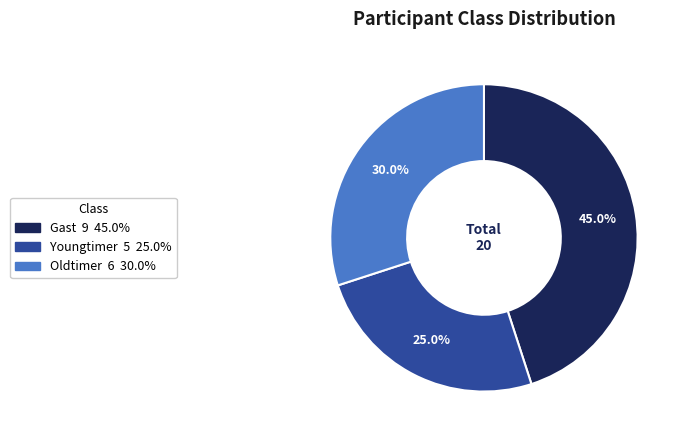

What is the total percentage of Youngtimer and Oldtimer?

55.0%